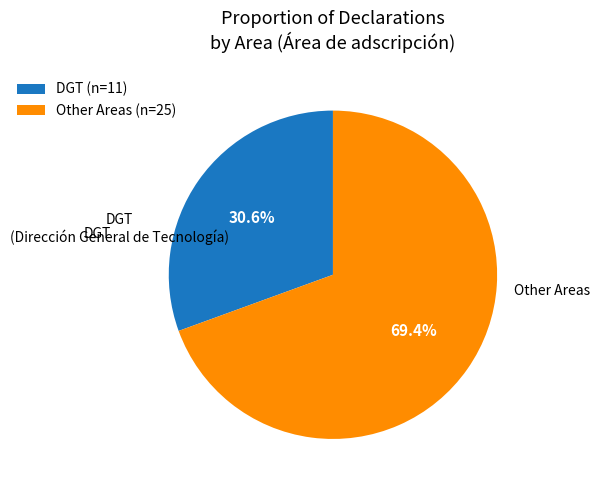

Is there any slice that represents more than half of the pie?

Yes